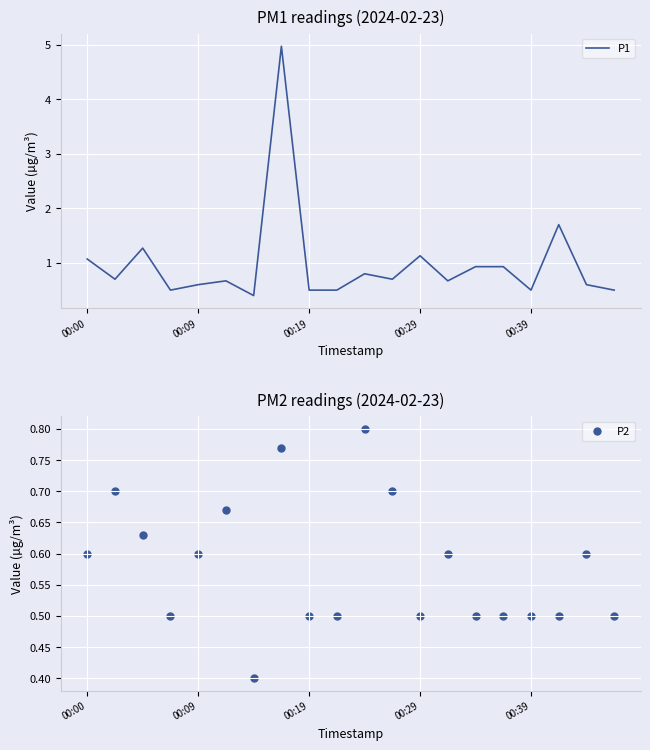

What is the total value across all series at 00:00?

1.7